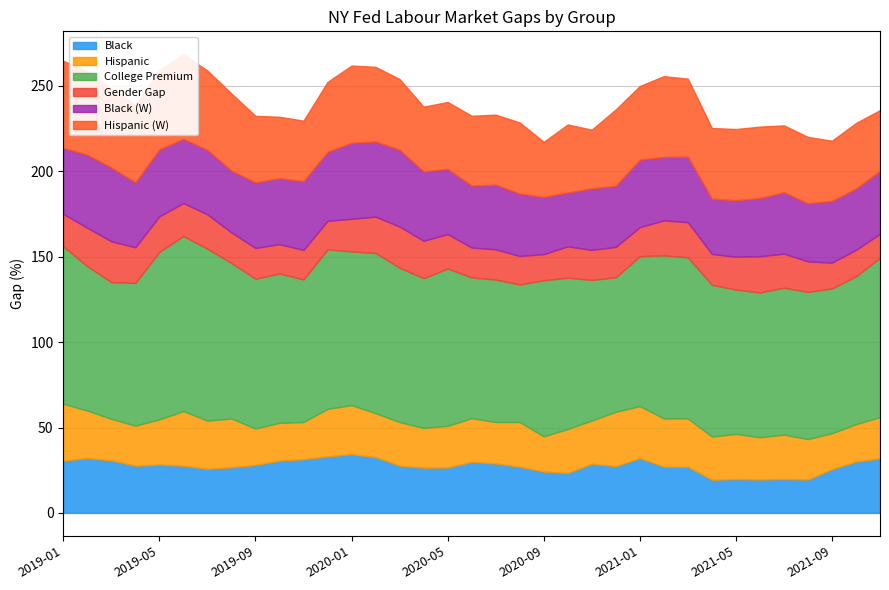

At which label does Gender Gap reach its peak?

2020-03